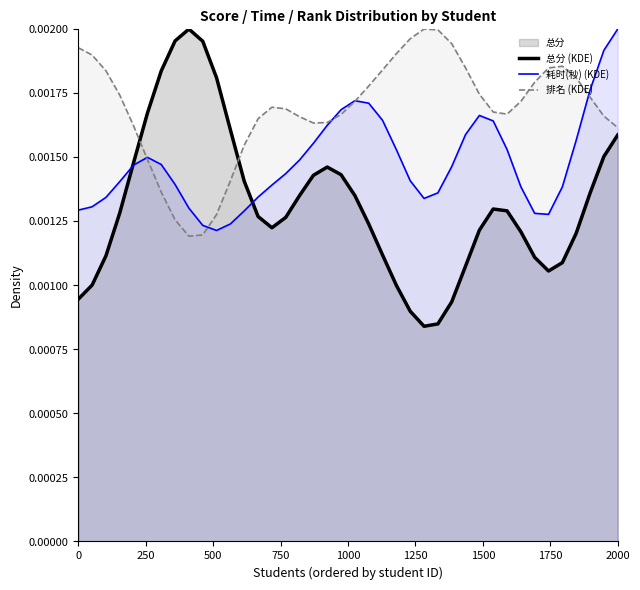

Count the 总分 (KDE) values in the range 0 to 1.

40